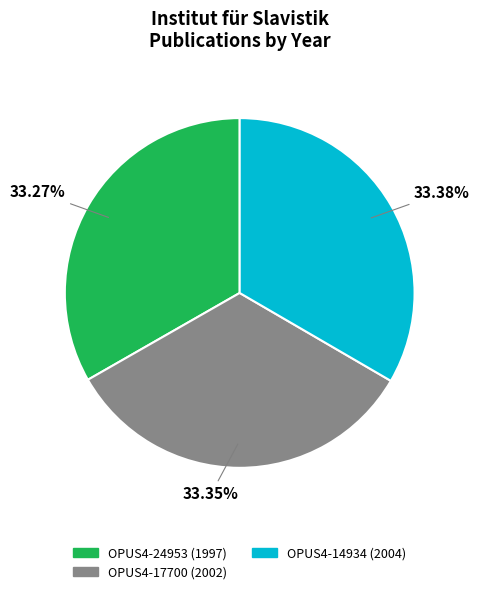

Approximately how many times larger is the value at OPUS4-17700 (2002) compared to OPUS4-24953 (1997)?

1.0